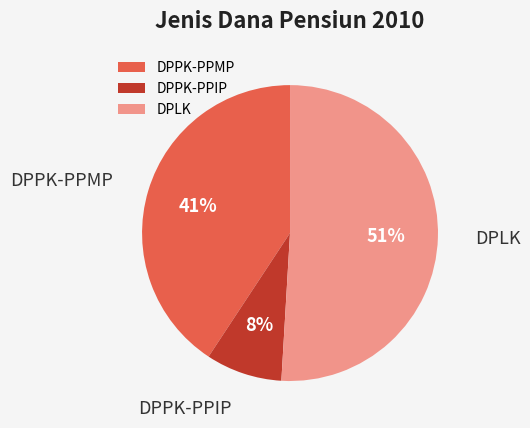

Which slice is the largest?

DPLK